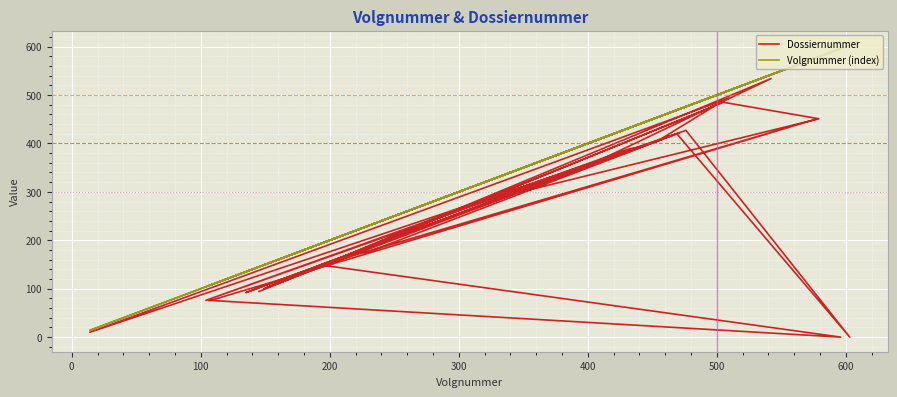

How many data points in Volgnummer (index) are above 404?

17